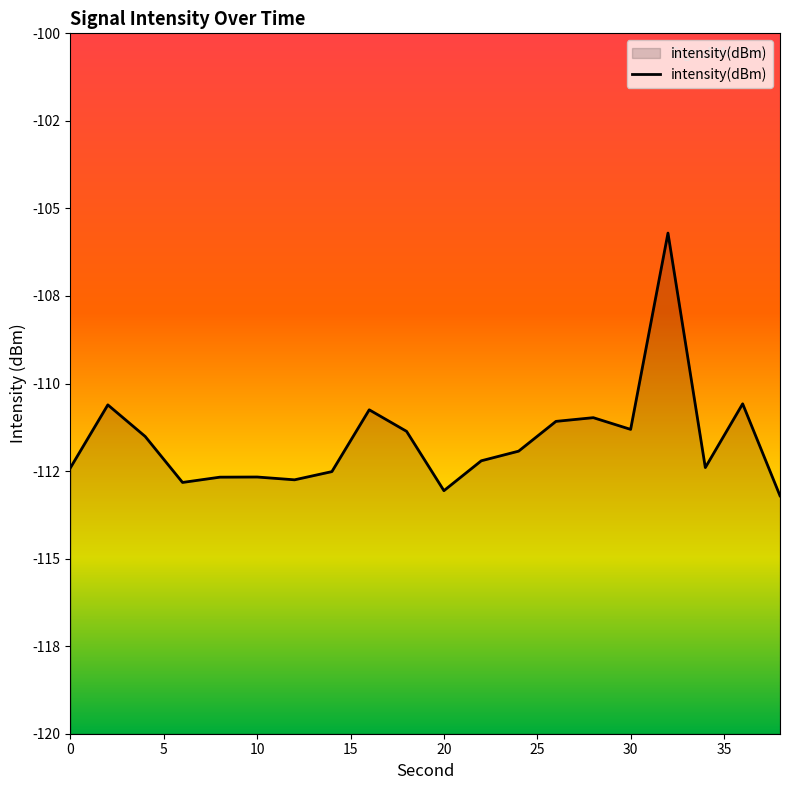

Reading right to left, what are all the values shown in this chart?

38=-113.2	36=-110.6	34=-112.4	32=-105.7	30=-111.3	28=-111.0	26=-111.1	24=-111.9	22=-112.2	20=-113.1	18=-111.4	16=-110.8	14=-112.5	12=-112.7	10=-112.7	8=-112.7	6=-112.8	4=-111.5	2=-110.6	0=-112.4